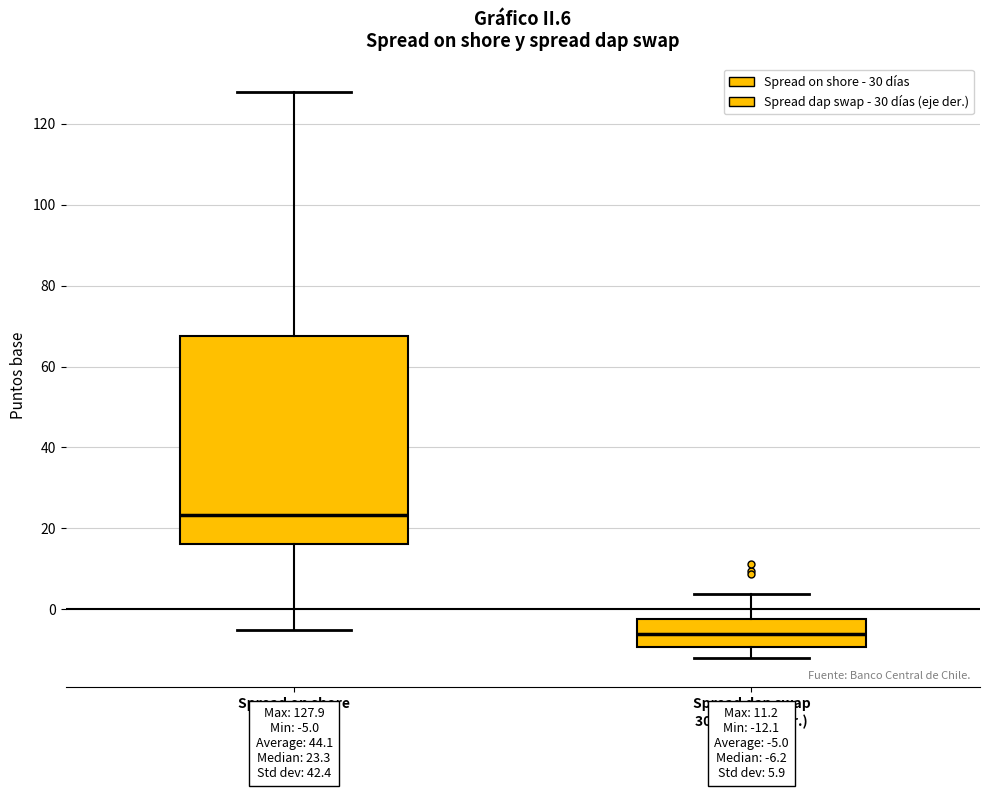

Comparing the boxes themselves (not the whiskers), which one is the tallest?

Spread on shore 30 días